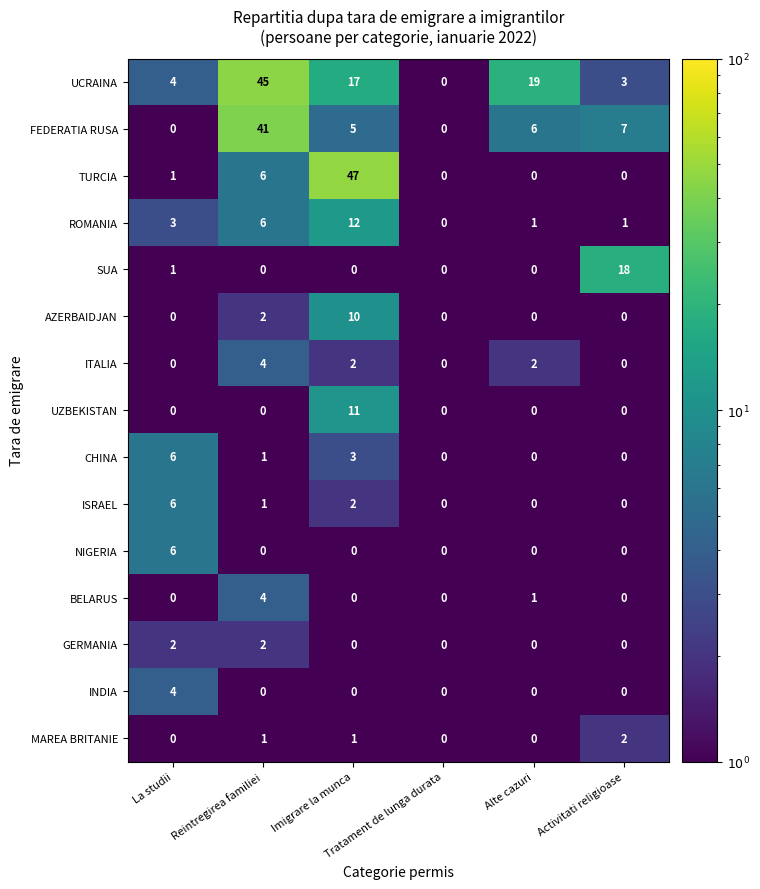

Which label corresponds to the largest value in the chart?

Imigrare la munca